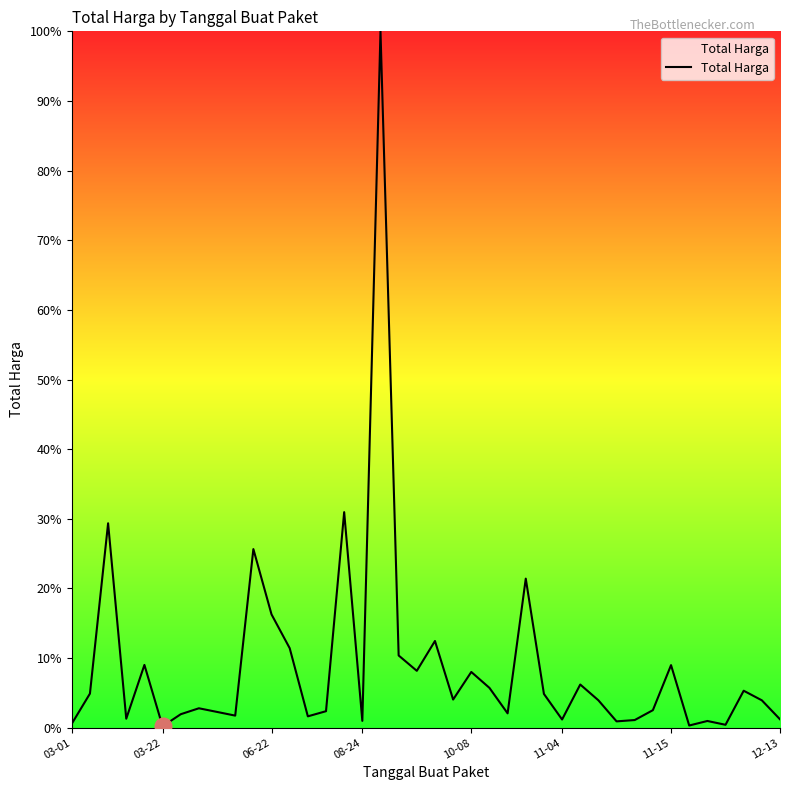

What is the difference between the maximum and minimum values?

99.8